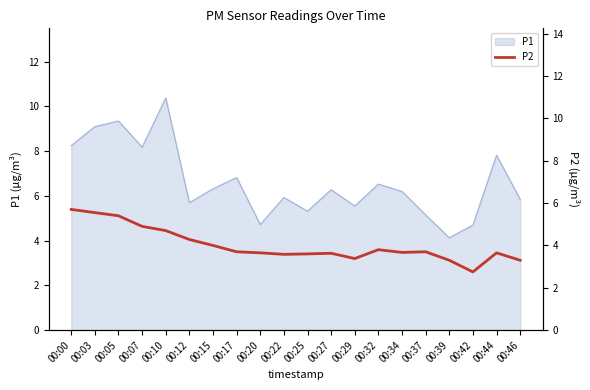

Where is P1 nearest to the value 7?

00:17